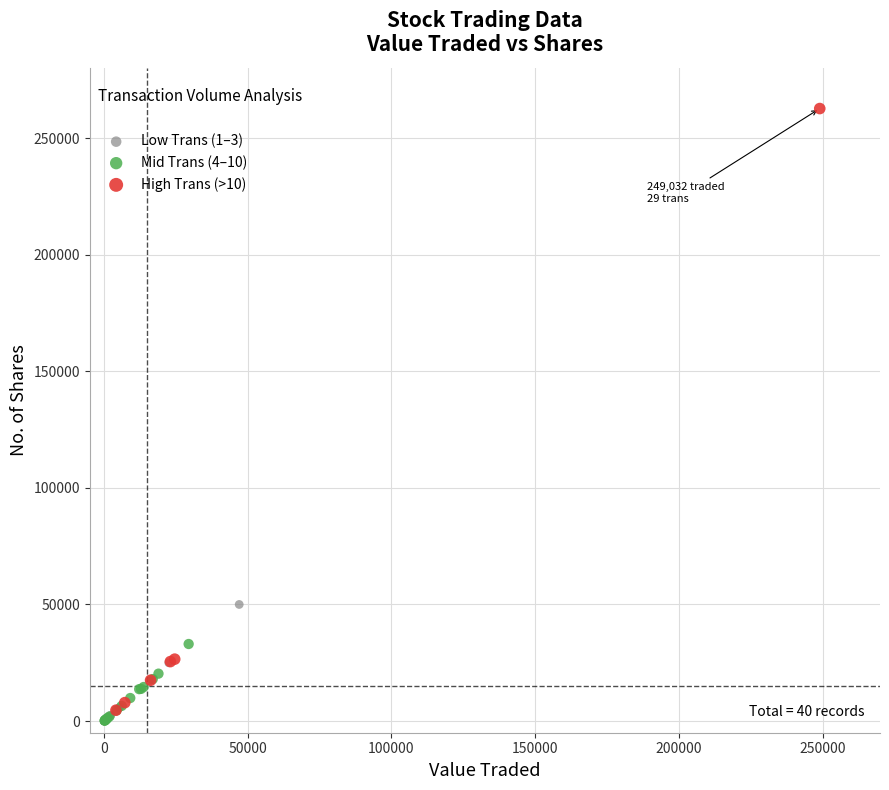

What are all the series names shown in the legend?

Low Trans (1–3), Mid Trans (4–10), High Trans (>10)